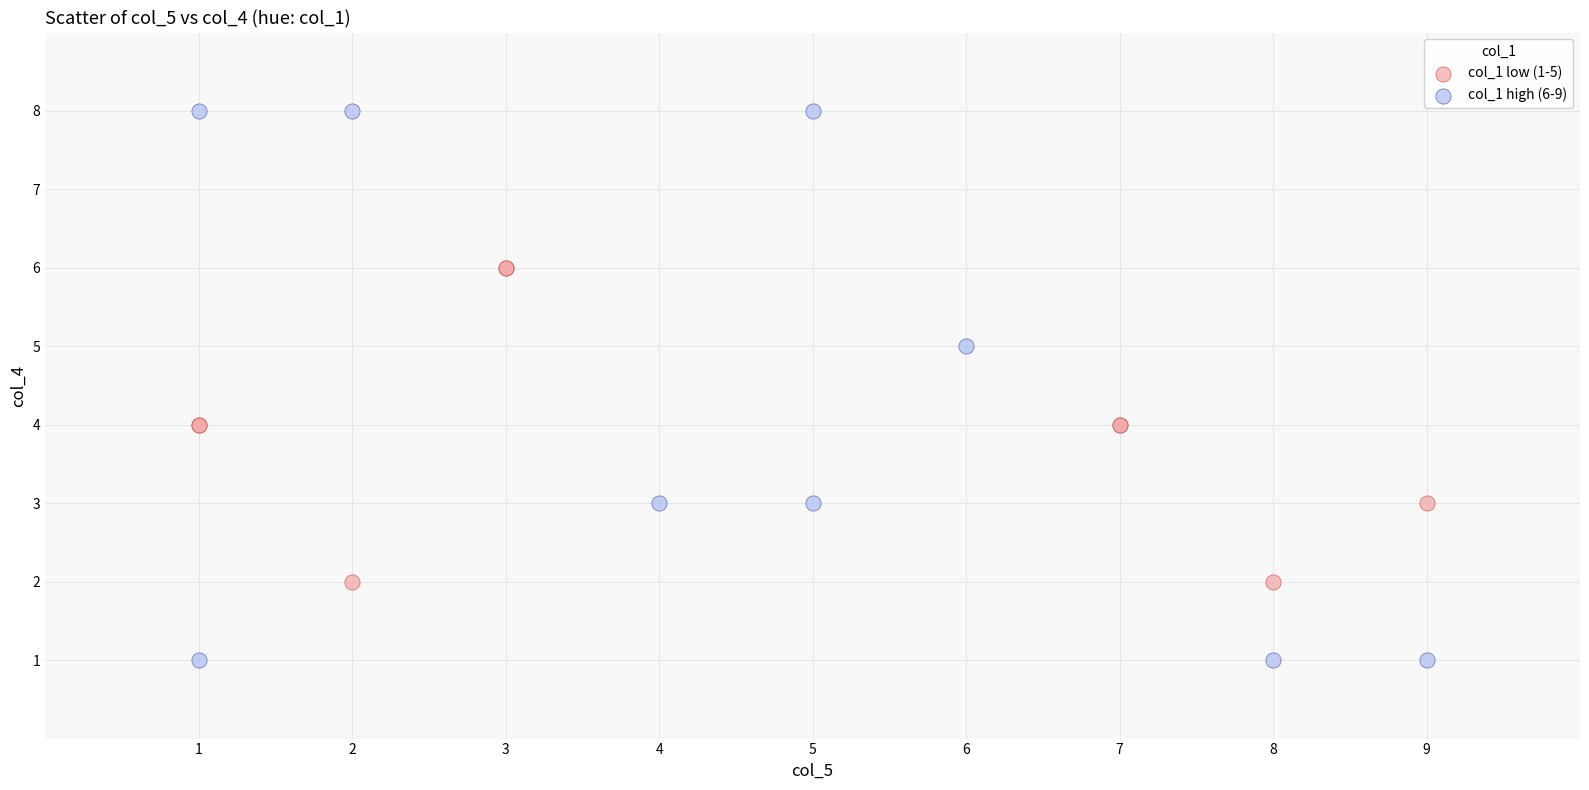

Which series has the largest Y range (max minus min)?

col_1 high (6-9)